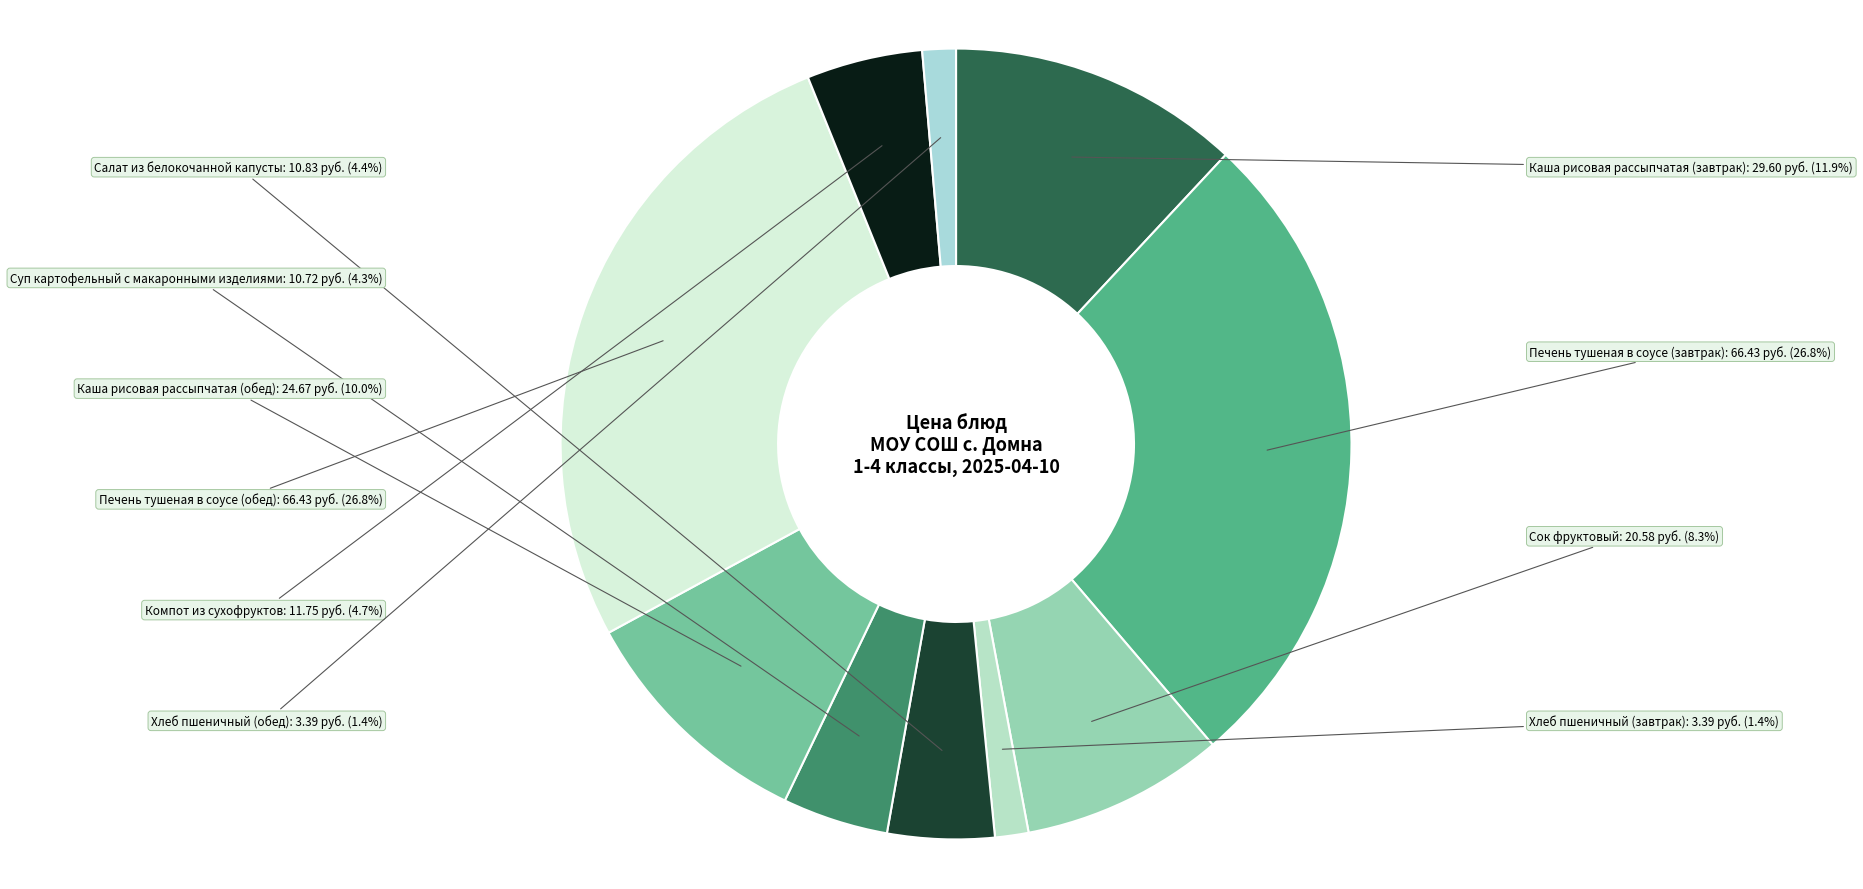

To the nearest percent, what is the difference between the largest and smallest slice percentages?

25%